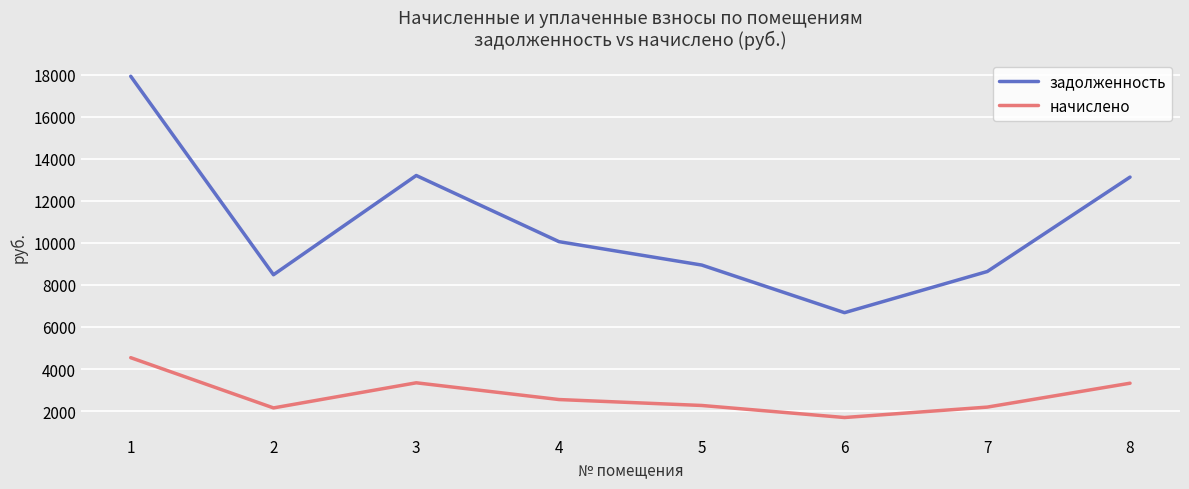

What value does the начислено series have at 8?

3324.2